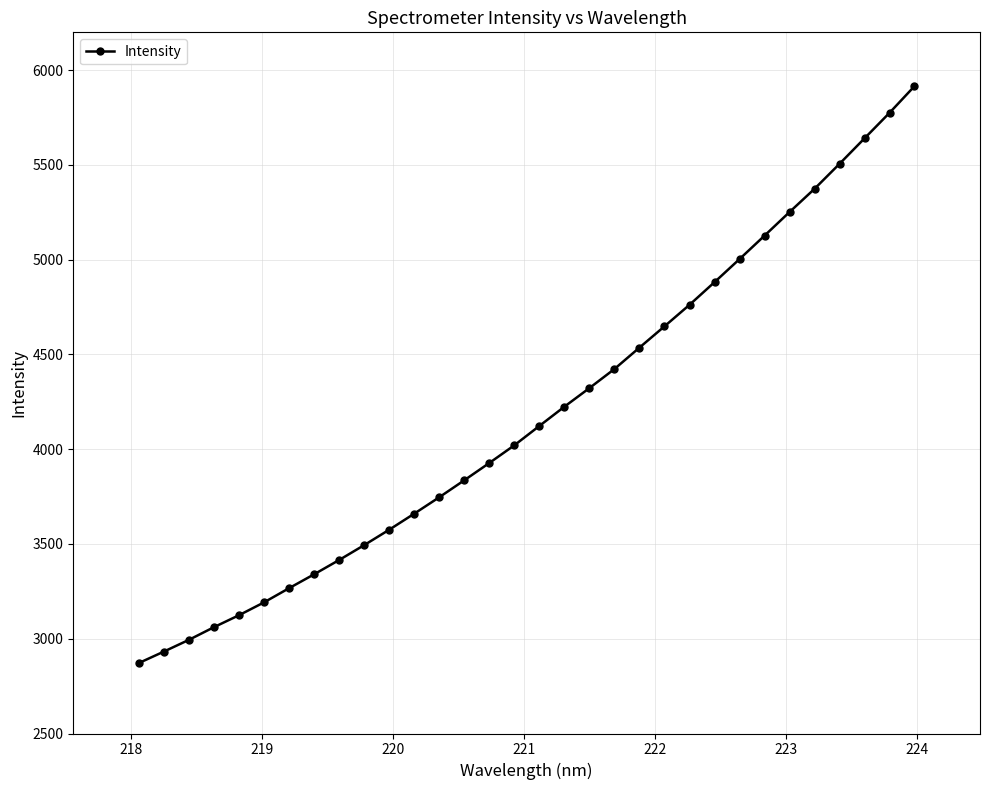

What is the greatest value displayed?

5915.9